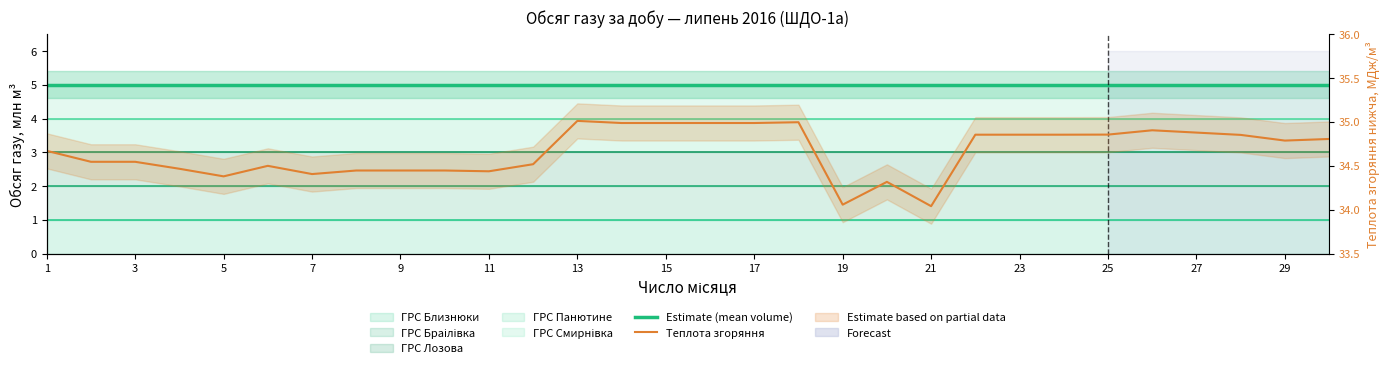

What is the label of the 12th point from the left?

23